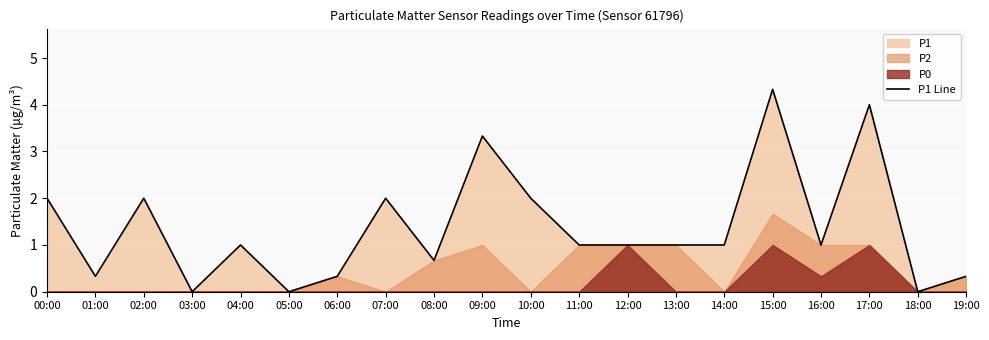

What is the difference between the maximum and minimum values?

4.3